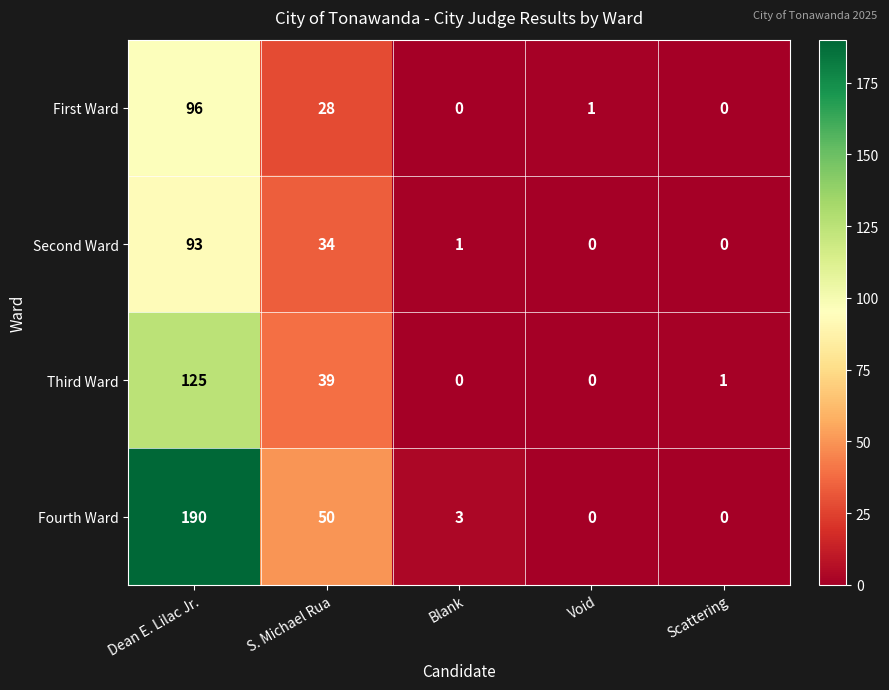

What is the highest value of the First Ward series?

96